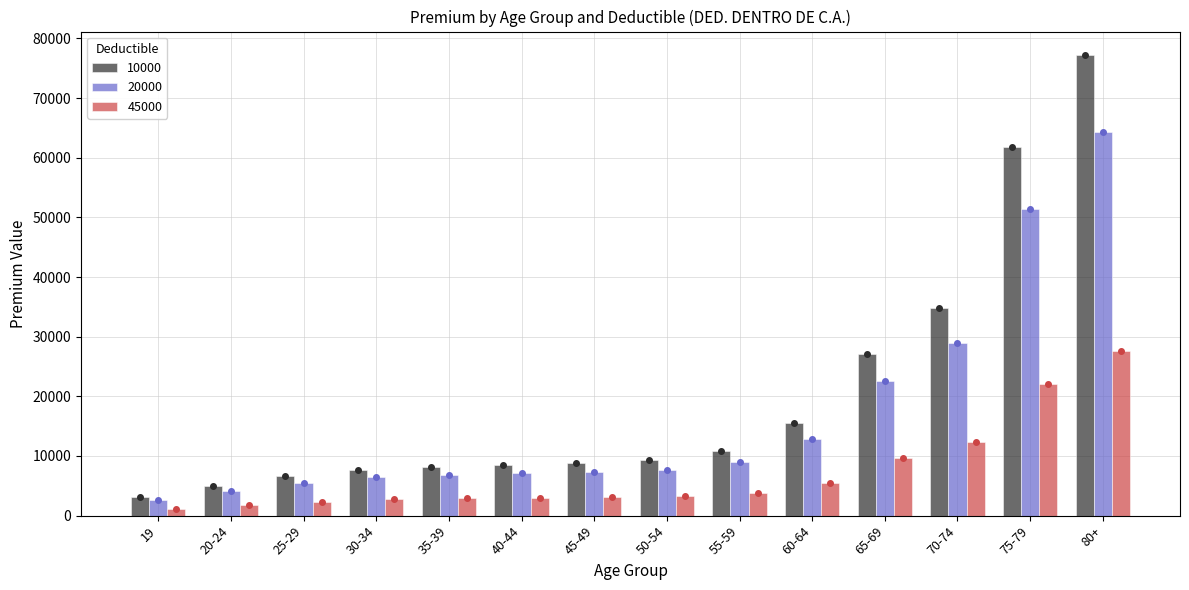

How many series are shown in this chart?

3